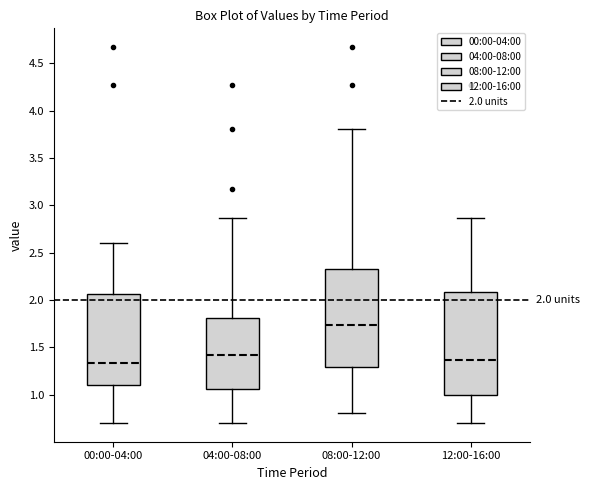

Which box has the highest median line?

08:00-12:00